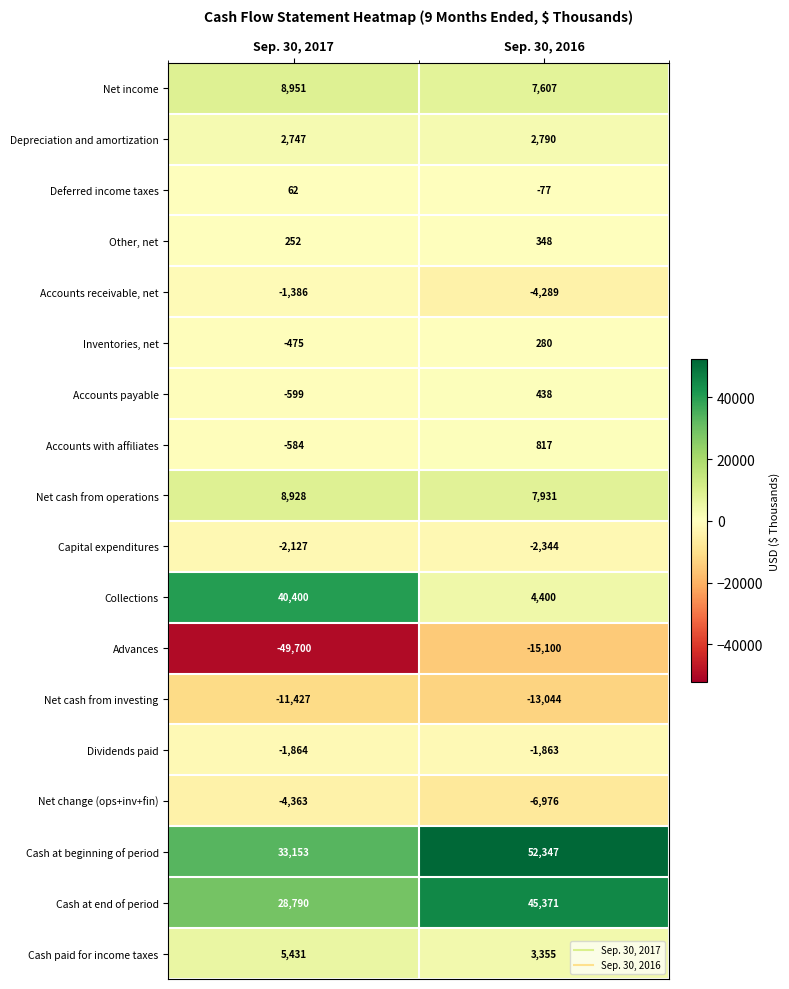

What is the difference between the Net cash from operations values at Sep. 30, 2016 and Sep. 30, 2017?

997